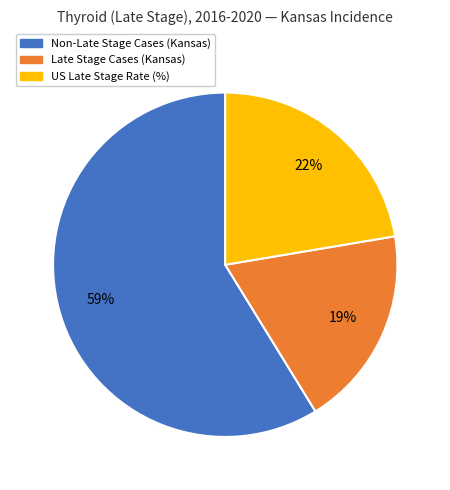

Does any single category account for the majority?

Yes